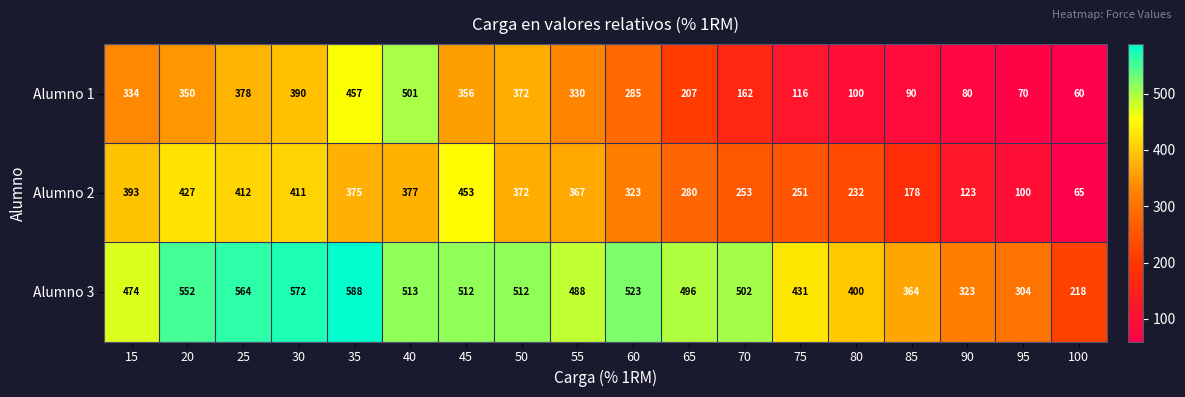

At 25, list the series in order from smallest to largest.

Alumno 1, Alumno 2, Alumno 3